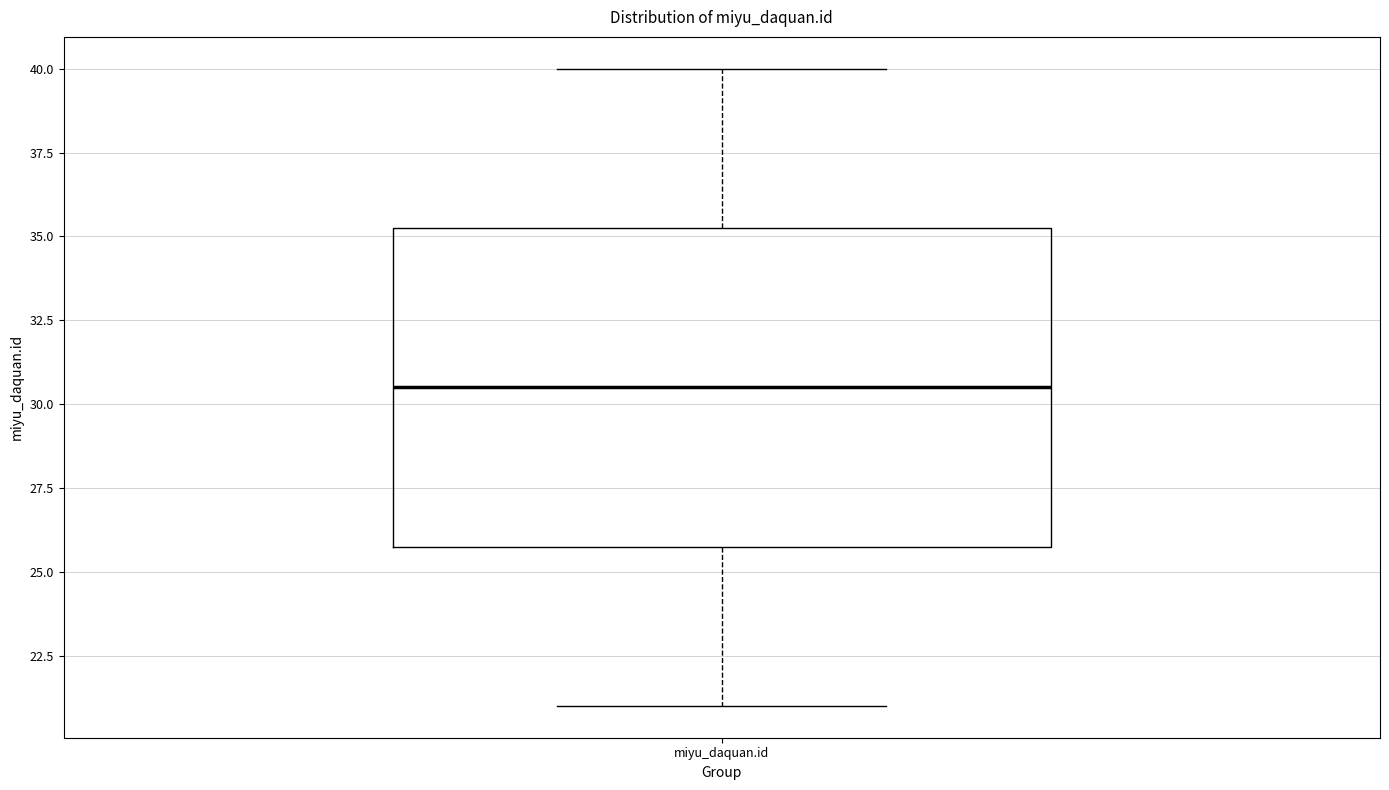

Where is the lower edge of the box for miyu_daquan.id on the y-axis? The values are not printed on the chart, so give them approximately, as read against the axis.

26.0